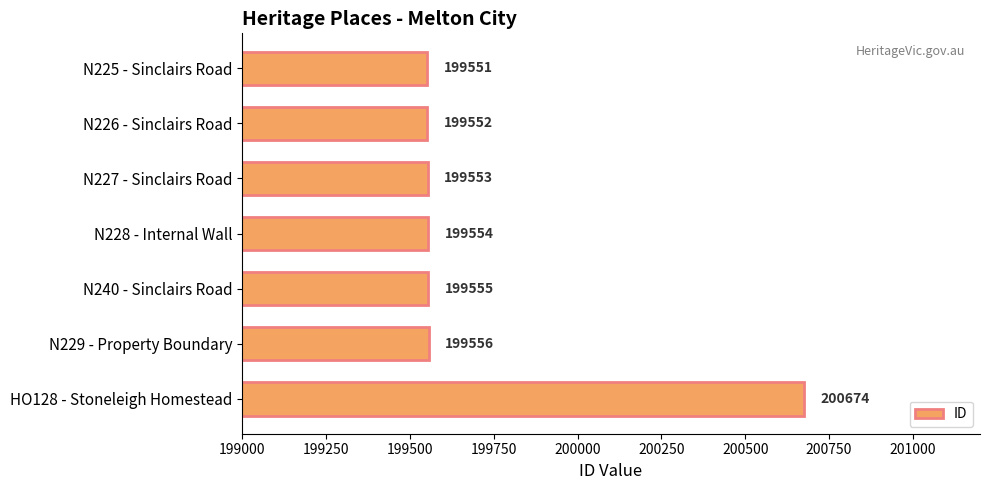

Reading top to bottom, transcribe all the data shown in this chart.

N225 - Sinclairs Road=199551	N226 - Sinclairs Road=199552	N227 - Sinclairs Road=199553	N228 - Internal Wall=199554	N240 - Sinclairs Road=199555	N229 - Property Boundary=199556	HO128 - Stoneleigh Homestead=200674